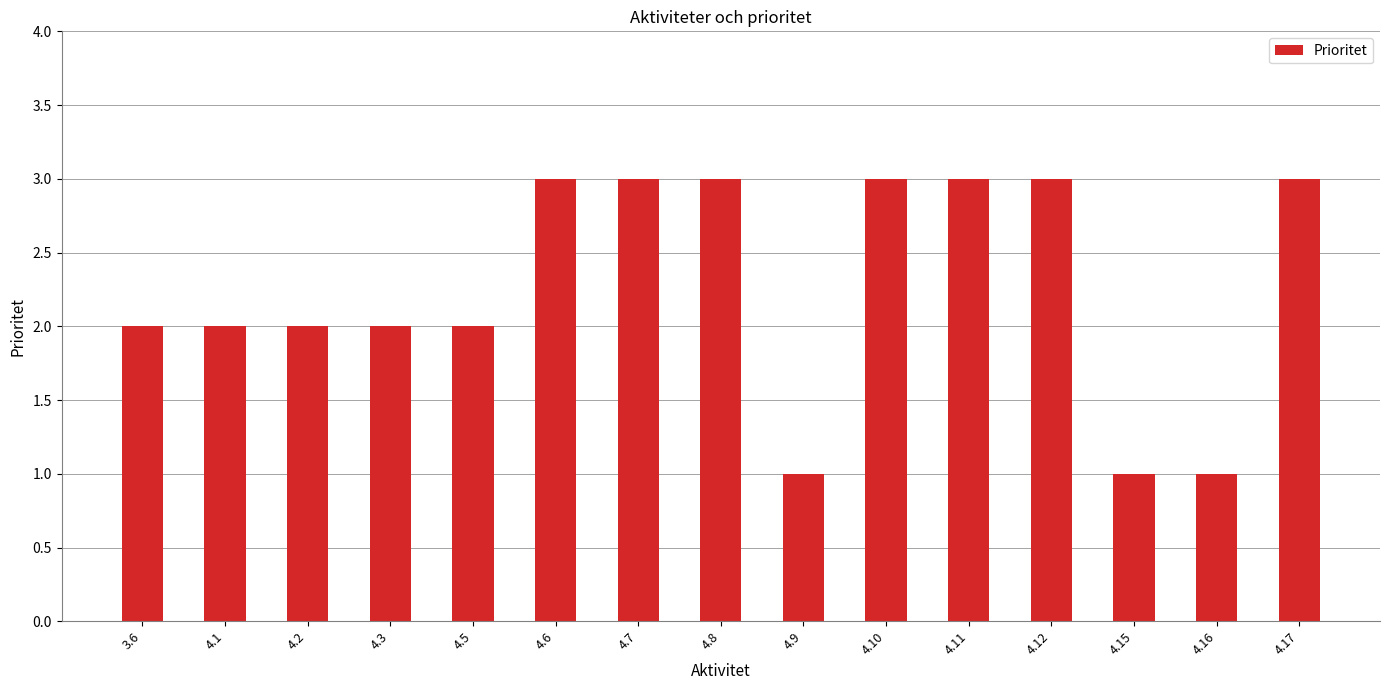

What is the smallest value displayed?

1